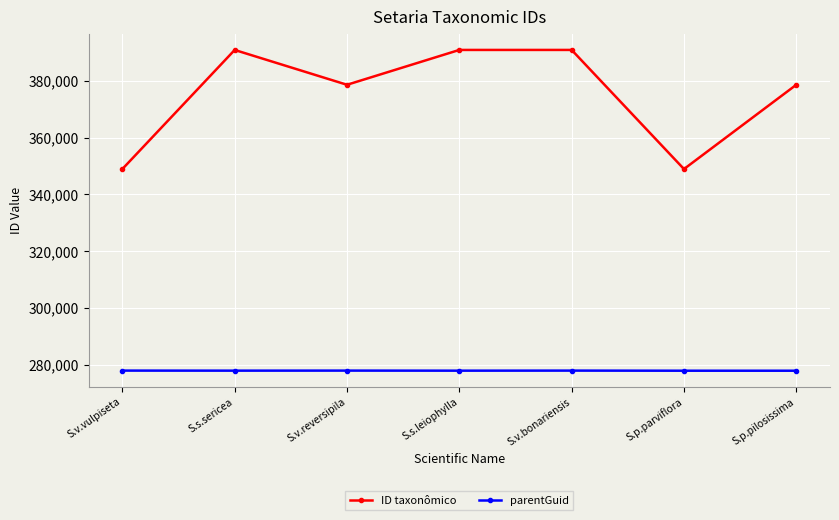

At how many categories does at least one series exceed 303304?

7